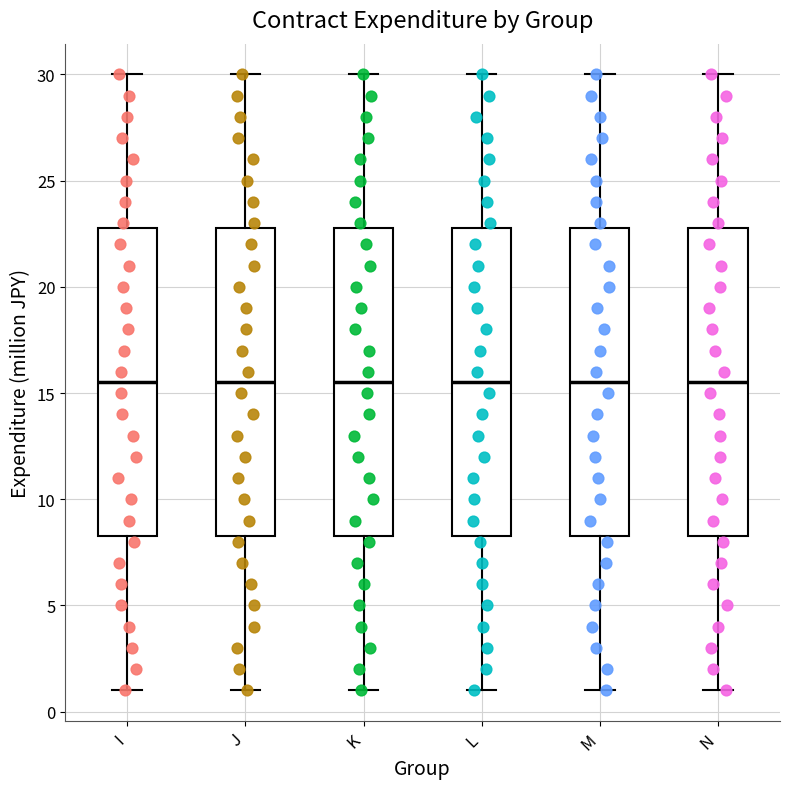

Reading left to right, transcribe this box plot: for each box, give where its median line is, the range the box spans, and where its two whiskers end, as read against the y-axis. The values are not printed on the chart, so give them approximately, as read against the axis.

I: median 15.5, box 8.5 to 23.0, whiskers 1.0 to 30.0
J: median 15.5, box 8.5 to 23.0, whiskers 1.0 to 30.0
K: median 15.5, box 8.5 to 23.0, whiskers 1.0 to 30.0
L: median 15.5, box 8.5 to 23.0, whiskers 1.0 to 30.0
M: median 15.5, box 8.5 to 23.0, whiskers 1.0 to 30.0
N: median 15.5, box 8.5 to 23.0, whiskers 1.0 to 30.0